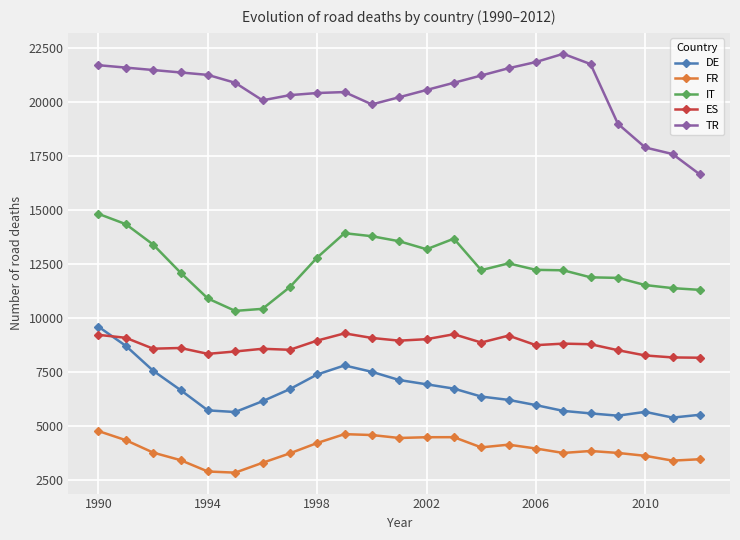

True or false: IT and DE intersect in this chart.

False